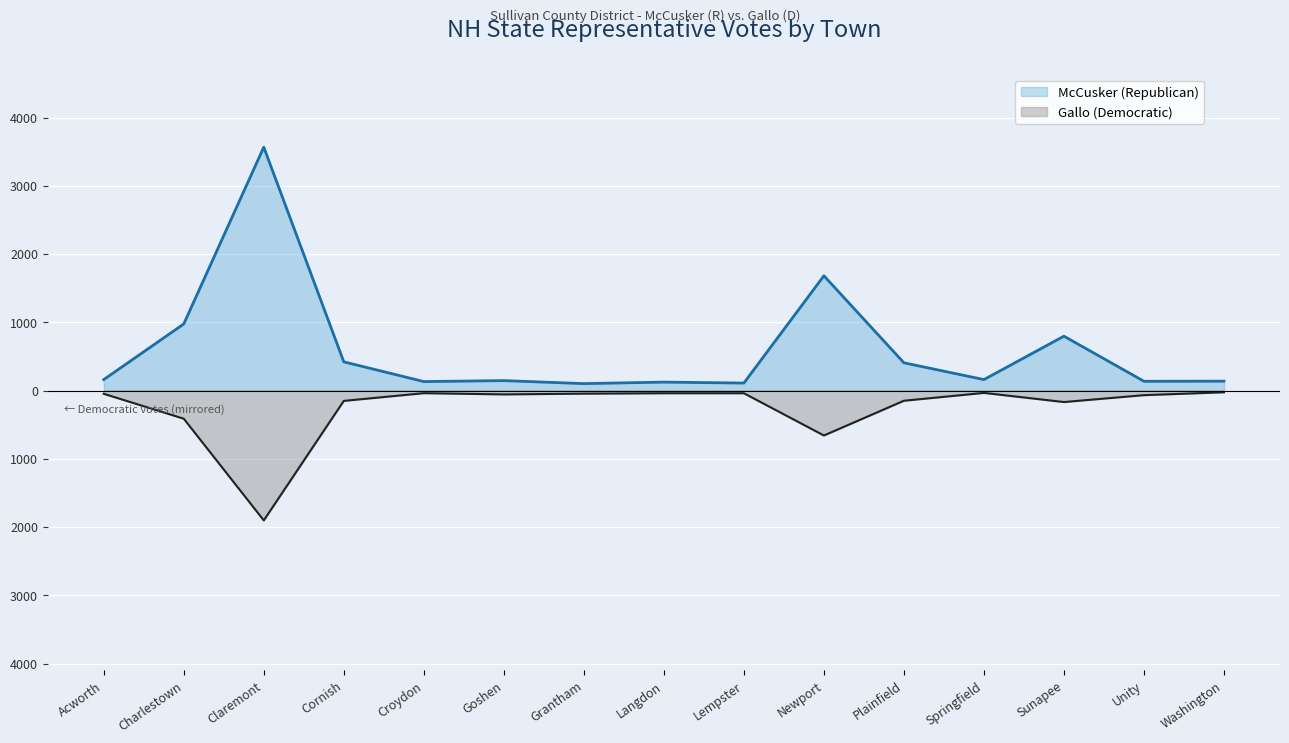

What is the label of the 2nd point from the left?

Charlestown